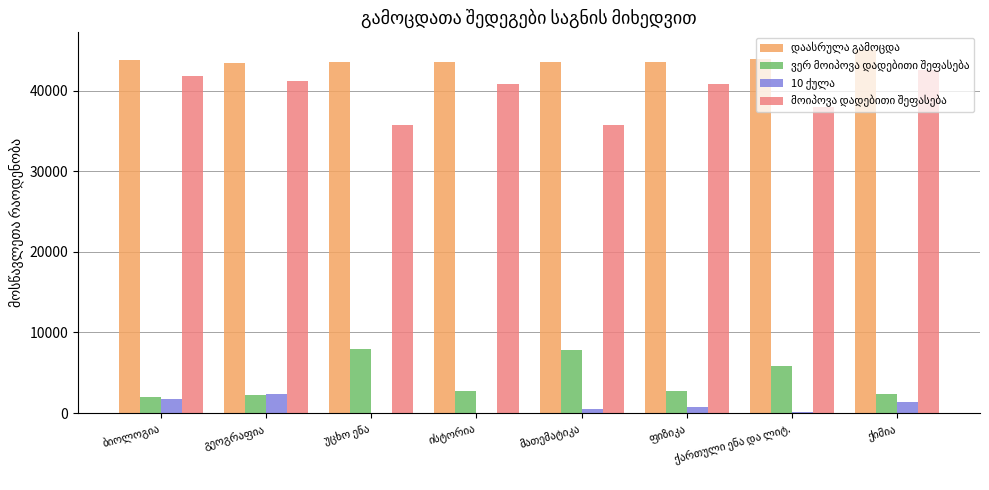

Which series has the largest total across all categories?

დაასრულა გამოცდა